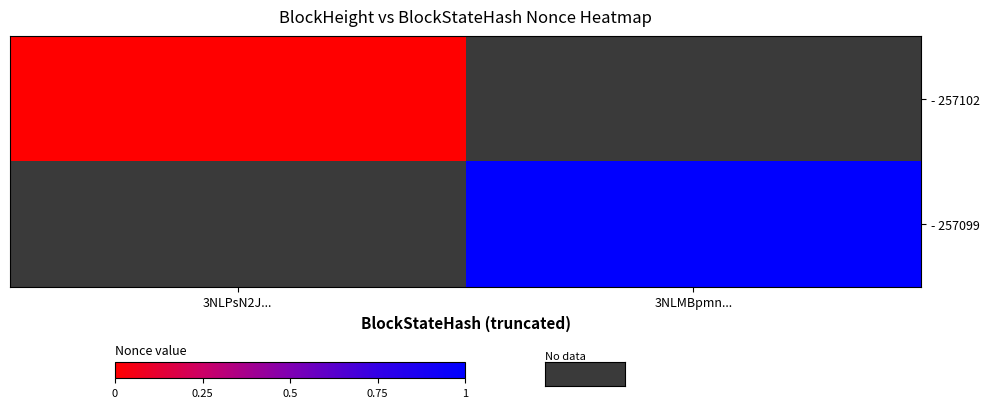

Is the value of - 257102 at 3NLMBpmn... greater than the value of - 257099 at 3NLMBpmn...?

No